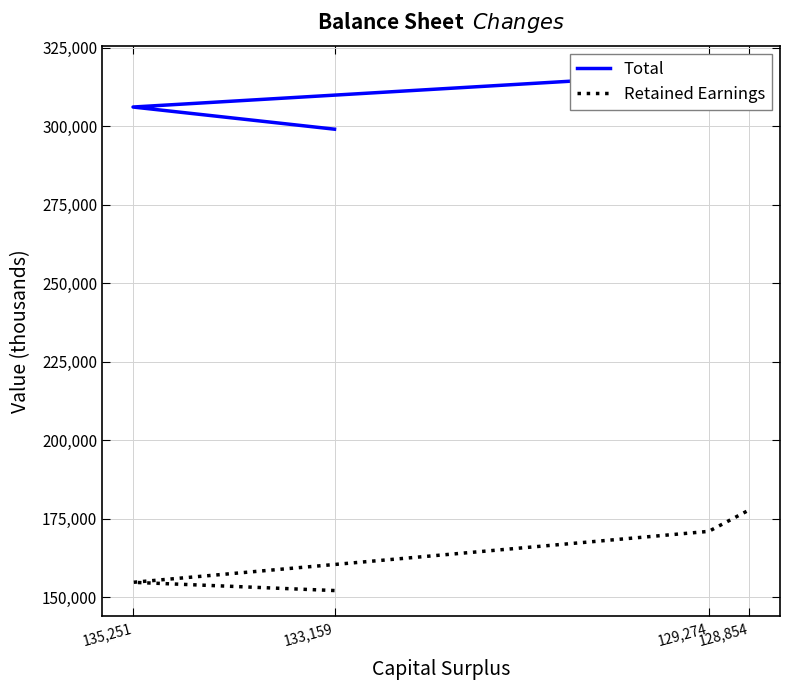

Rank the categories by Total value from highest to lowest.

128,854, 129,274, 135,251, 133,159